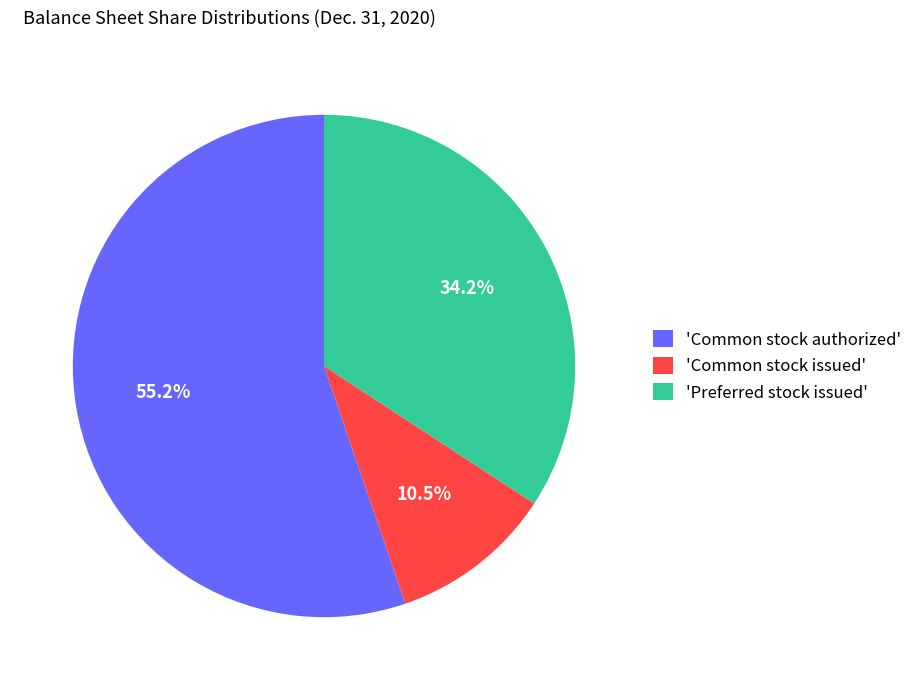

Rank the categories by value from highest to lowest.

'Common stock authorized', 'Preferred stock issued', 'Common stock issued'